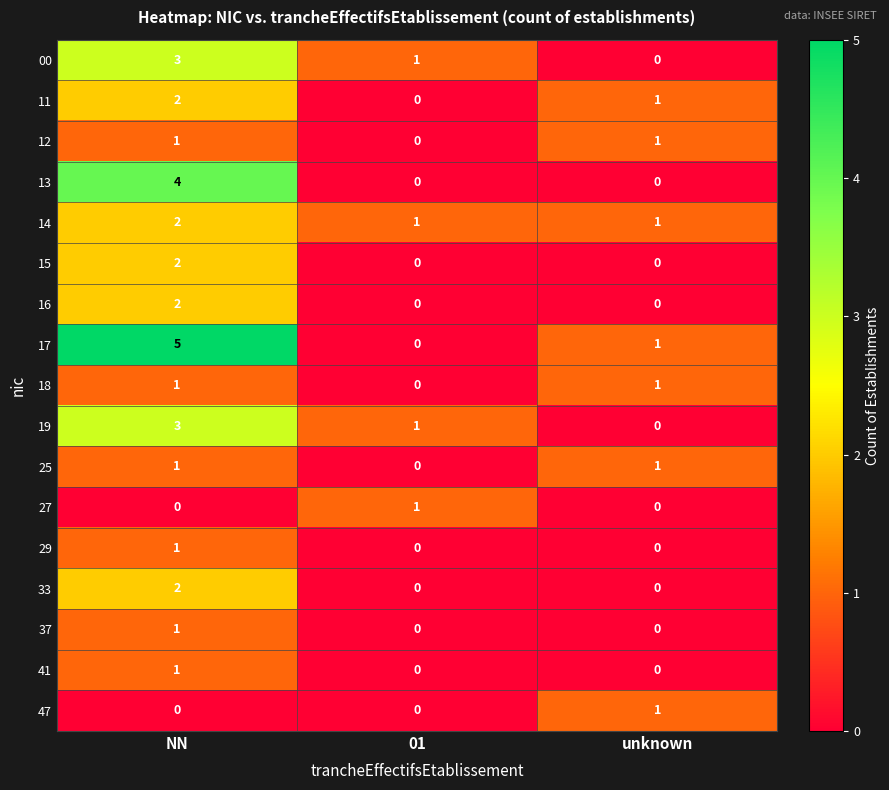

The value of 37 at unknown is 1. True or false?

False